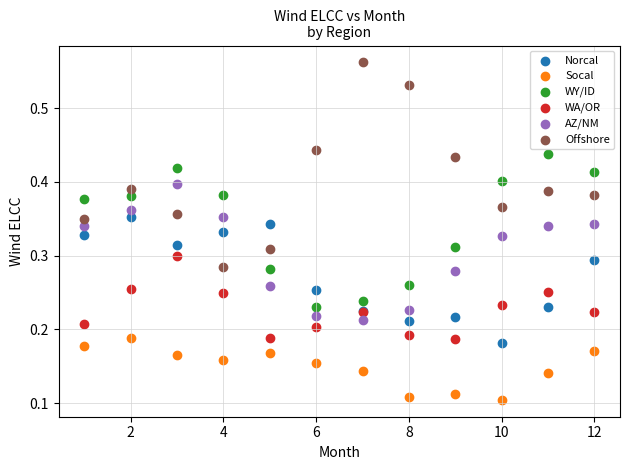

What is the X range (max minus min) for the scatter plot?

11.0